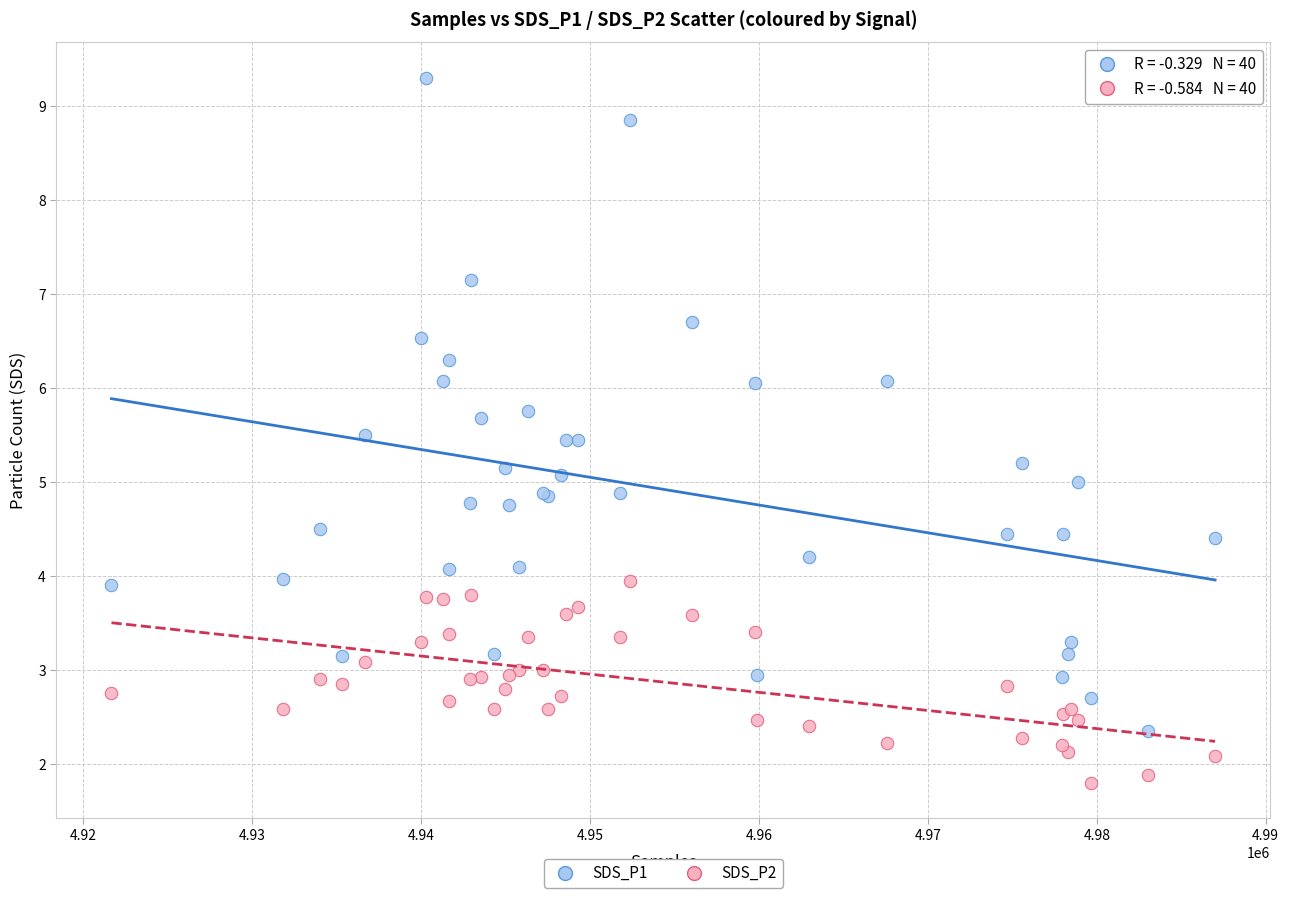

What are all the series names shown in the legend?

SDS_P1, SDS_P2